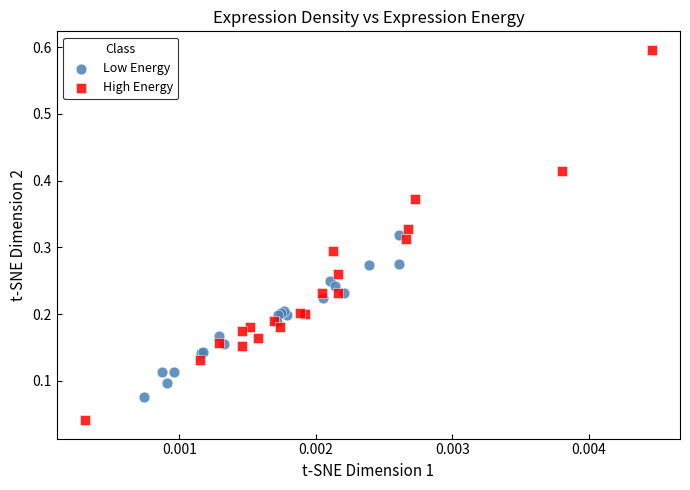

Which series reaches the minimum Y coordinate?

High Energy